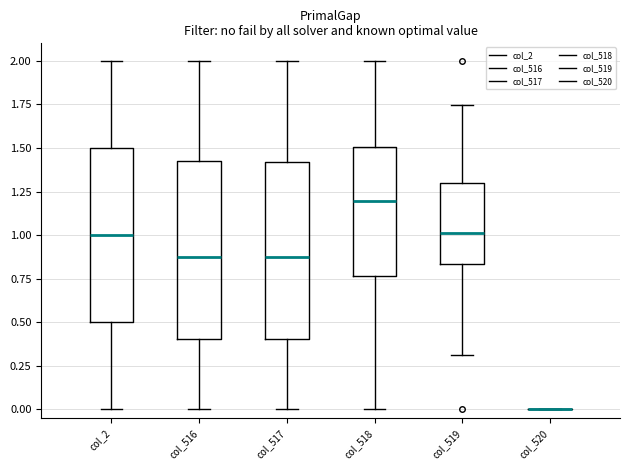

Reading left to right, read every box against the y-axis: the position of its median line, the range the box covers, and the ends of its whiskers. The values are not printed on the chart, so give them approximately, as read against the axis.

col_2: median 1.00, box 0.50 to 1.50, whiskers 0.00 to 2.00
col_516: median 0.85, box 0.40 to 1.40, whiskers 0.00 to 2.00
col_517: median 0.85, box 0.40 to 1.40, whiskers 0.00 to 2.00
col_518: median 1.20, box 0.75 to 1.50, whiskers 0.00 to 2.00
col_519: median 1.00, box 0.85 to 1.30, whiskers 0.30 to 1.75
col_520: box collapsed to a line at 0.00, whiskers 0.00 to 0.00